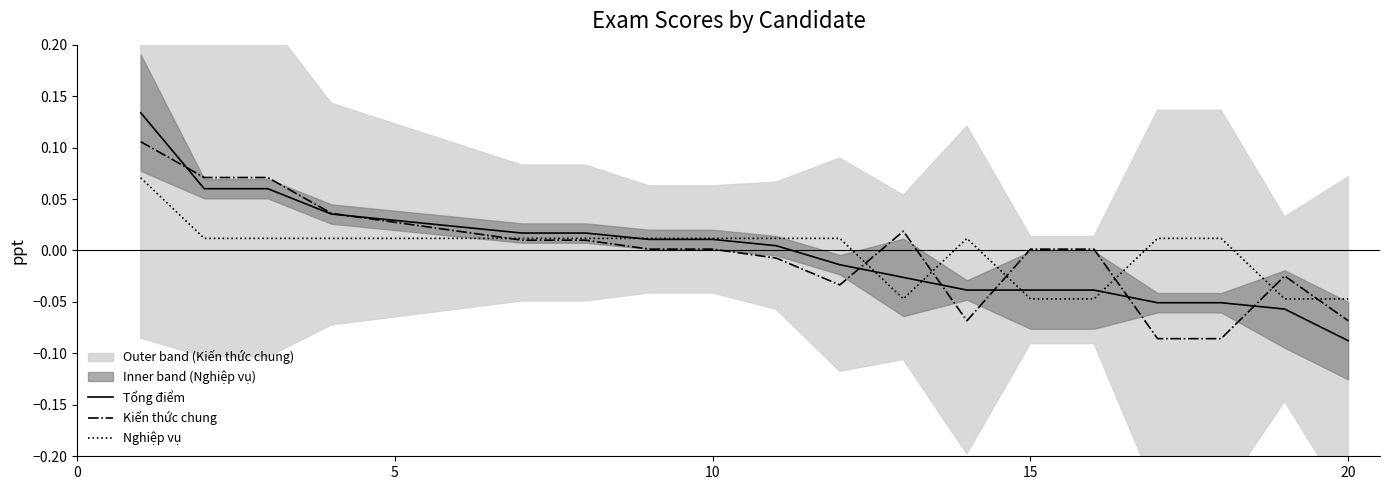

What is the difference between the second highest and second lowest values in the Tổng điểm series?

0.1